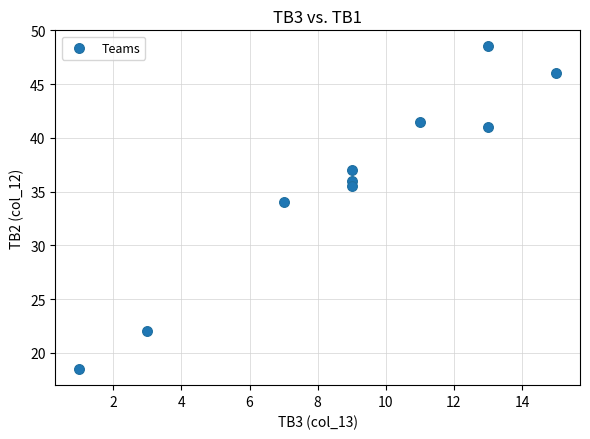

What Y value in the scatter plot is closest to 33?

34.0